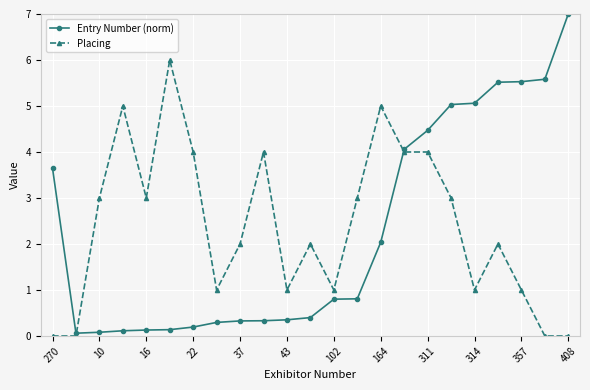

True or false: Placing has more than 2 interior local peaks.

True